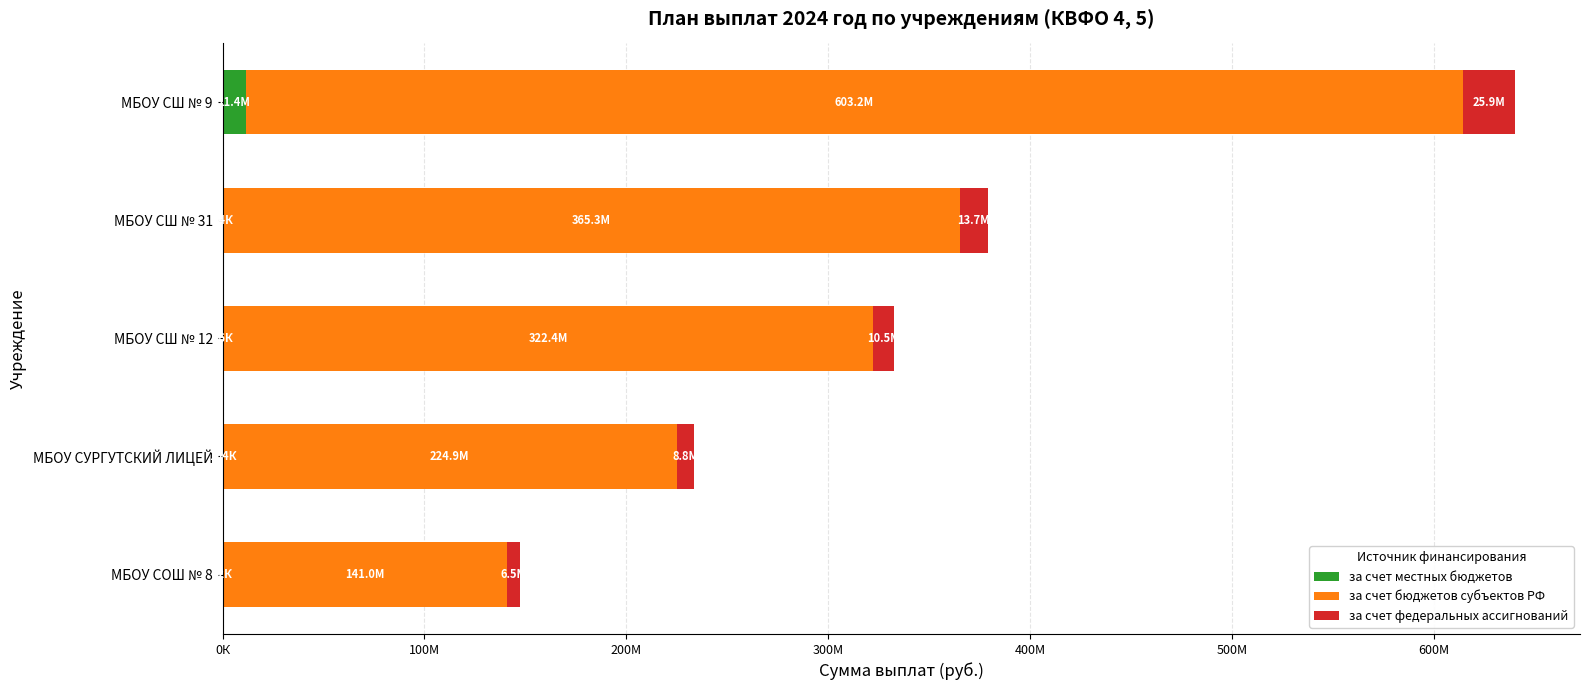

At which category is the sum across all series the highest?

МБОУ СШ № 9